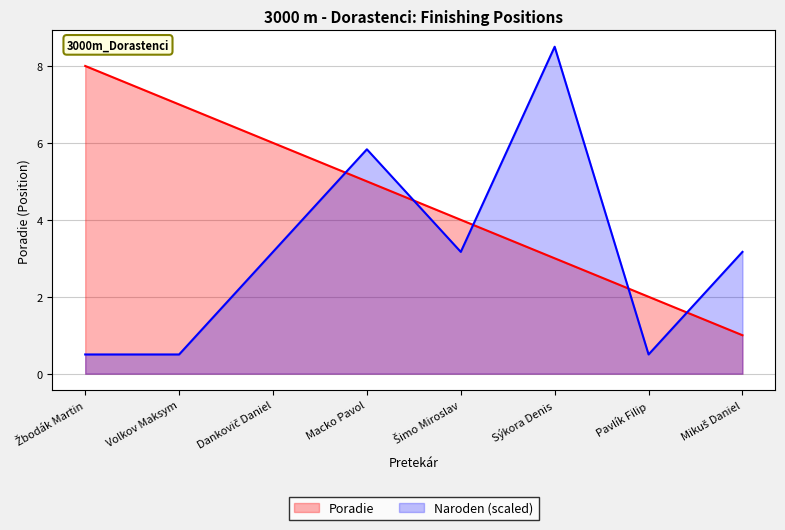

Does the chart have visible grid lines?

Yes